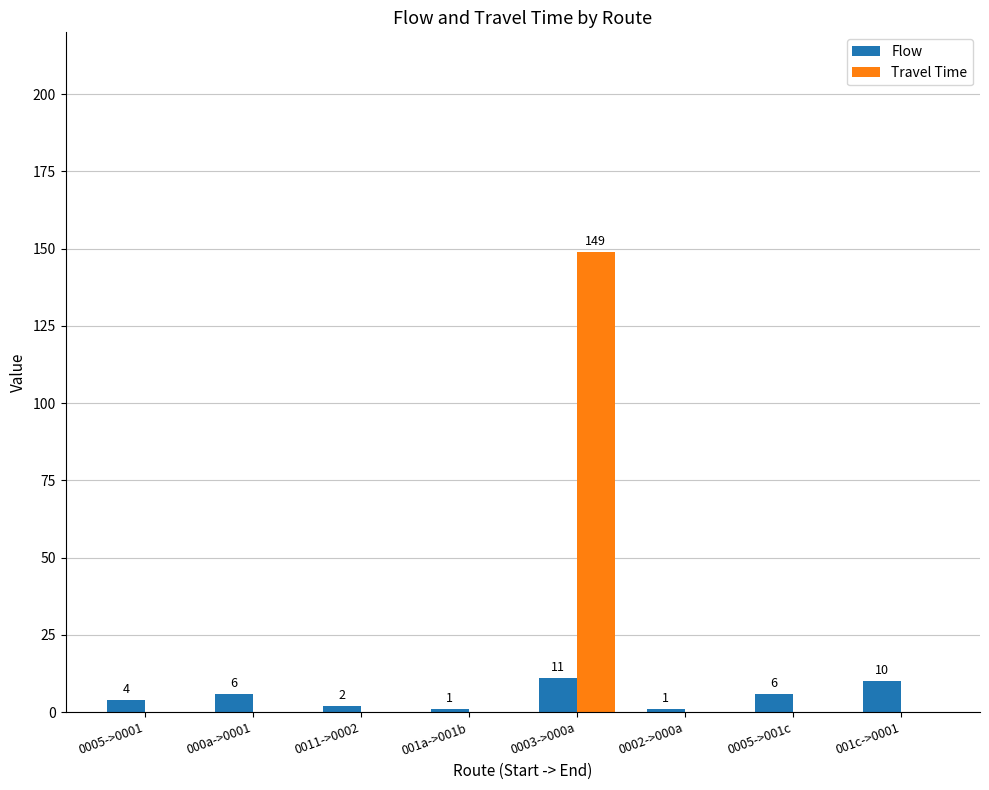

Are the bars grouped side by side (vs. stacked)?

Yes